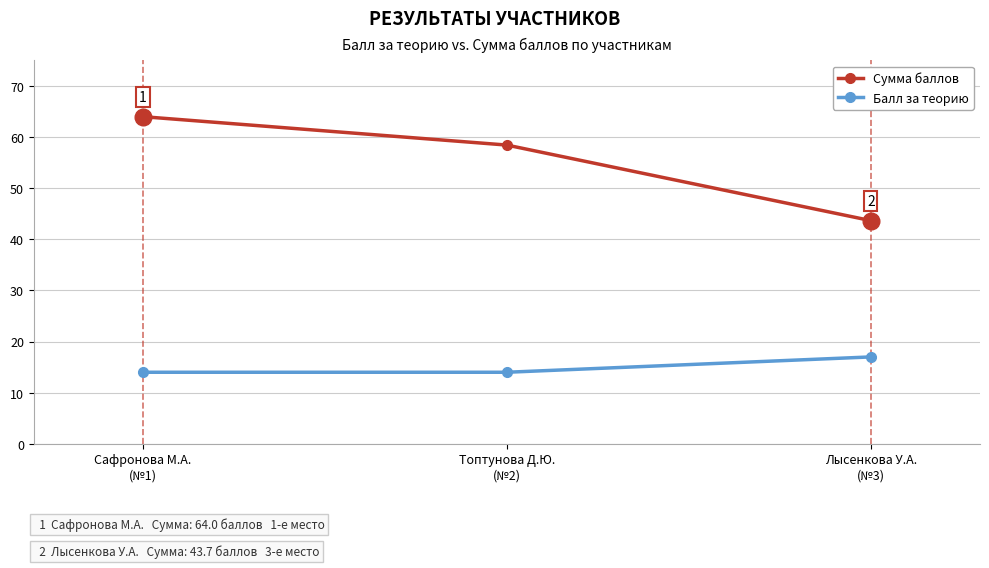

Which category has the highest value in the Балл за теорию series?

Лысенкова У.А.
(№3)